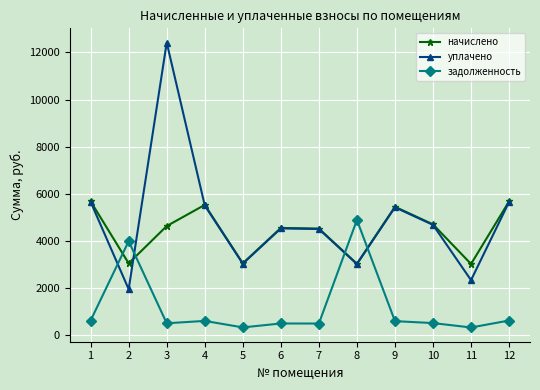

What is the difference between the начислено values at 6 and 2?

1501.2